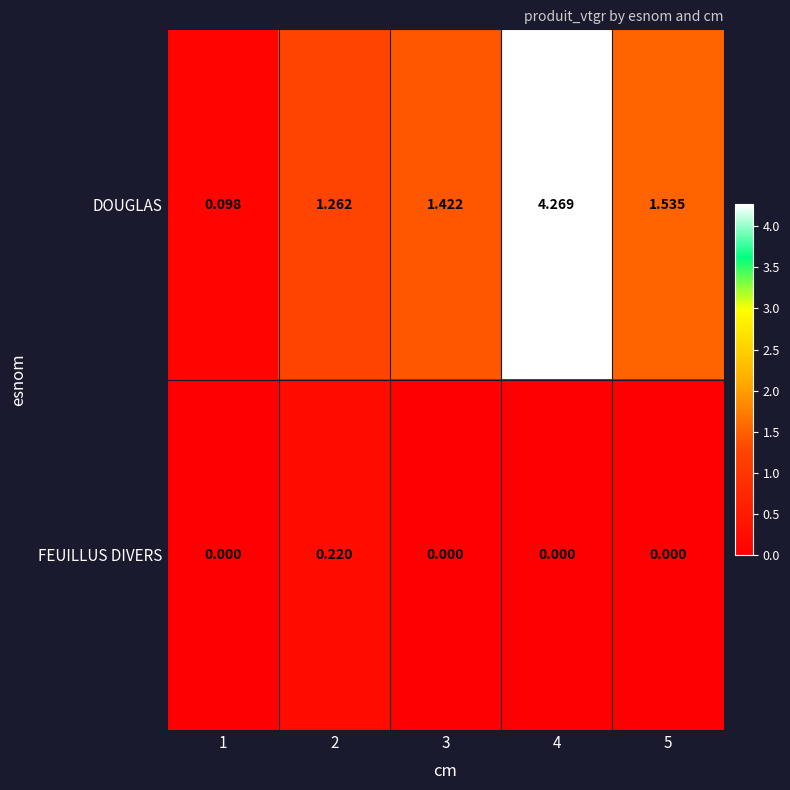

List the series in order of their peak value, highest first.

DOUGLAS, FEUILLUS DIVERS